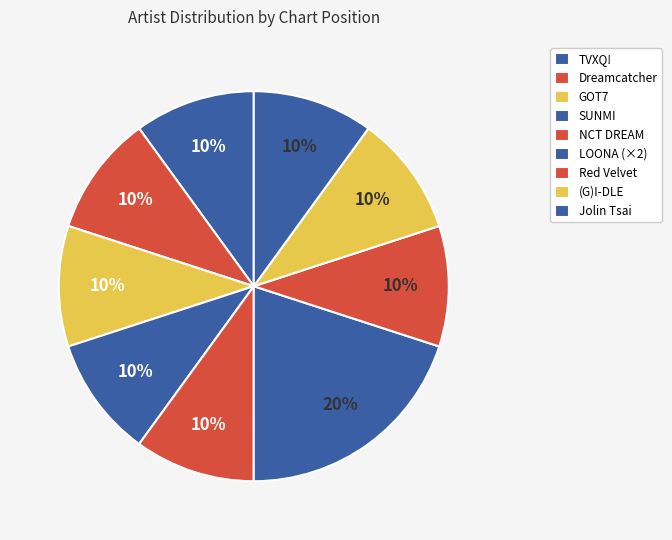

What is the smallest slice in the pie chart?

TVXQ!